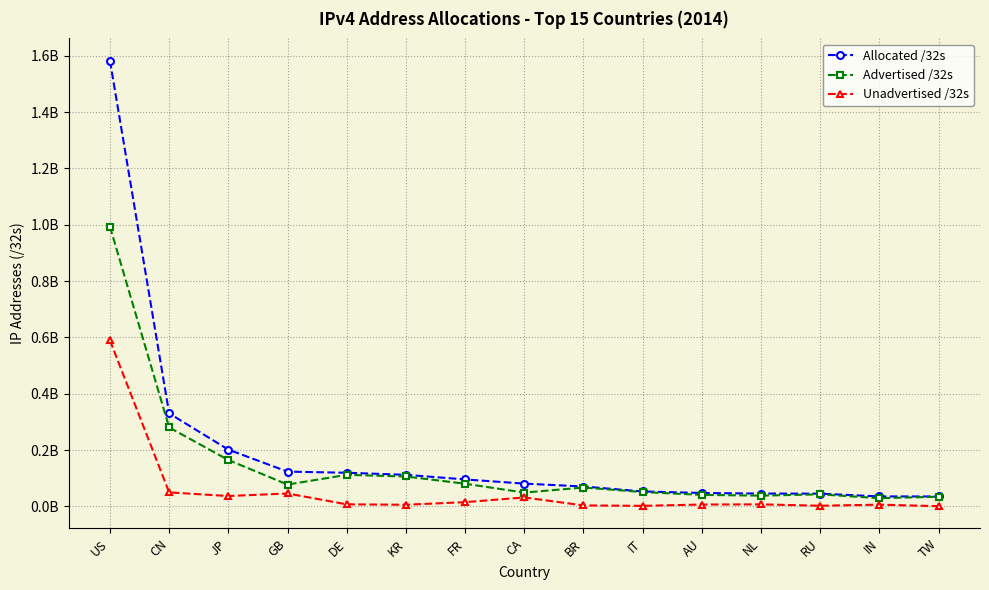

Rank the series by their average value, from lowest to highest.

Unadvertised /32s, Advertised /32s, Allocated /32s